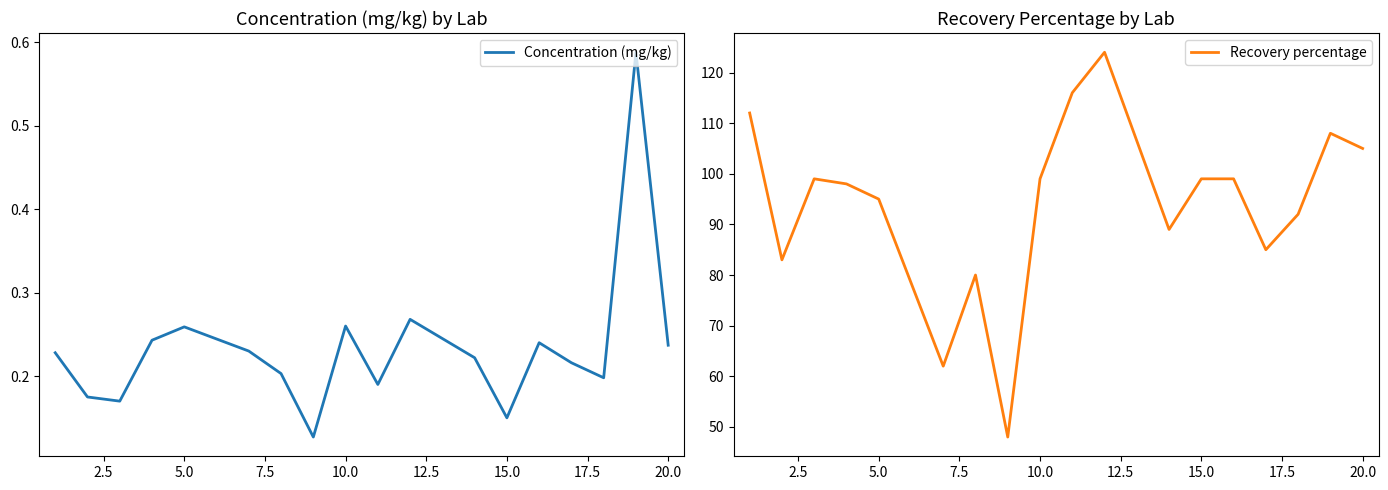

True or false: Recovery percentage has more than 2 interior local peaks.

True